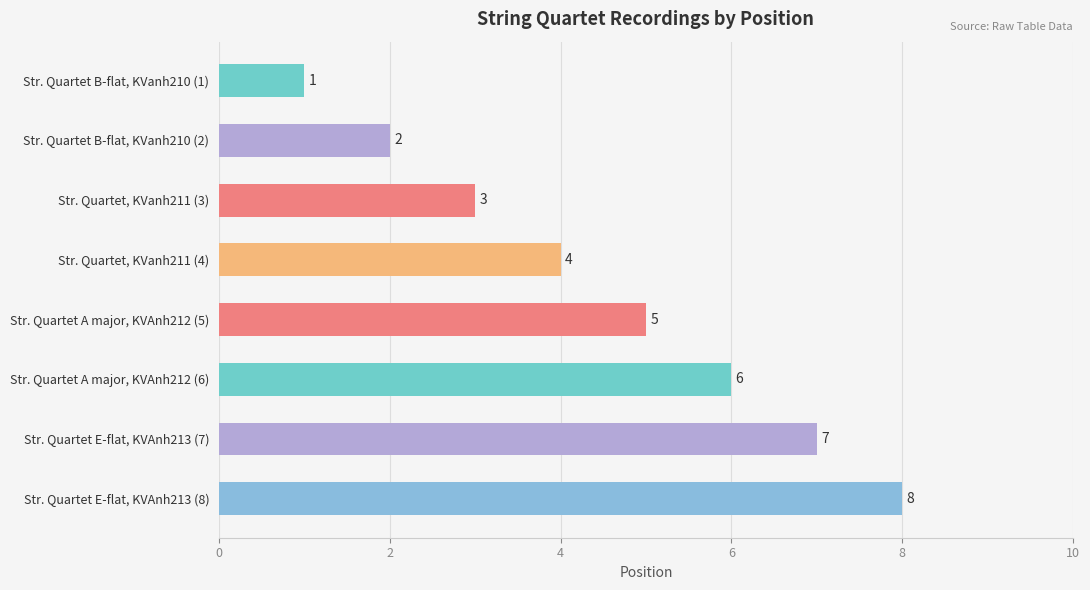

What is the sum of the values at Str. Quartet B-flat, KVanh210 (1) and Str. Quartet B-flat, KVanh210 (2)?

3